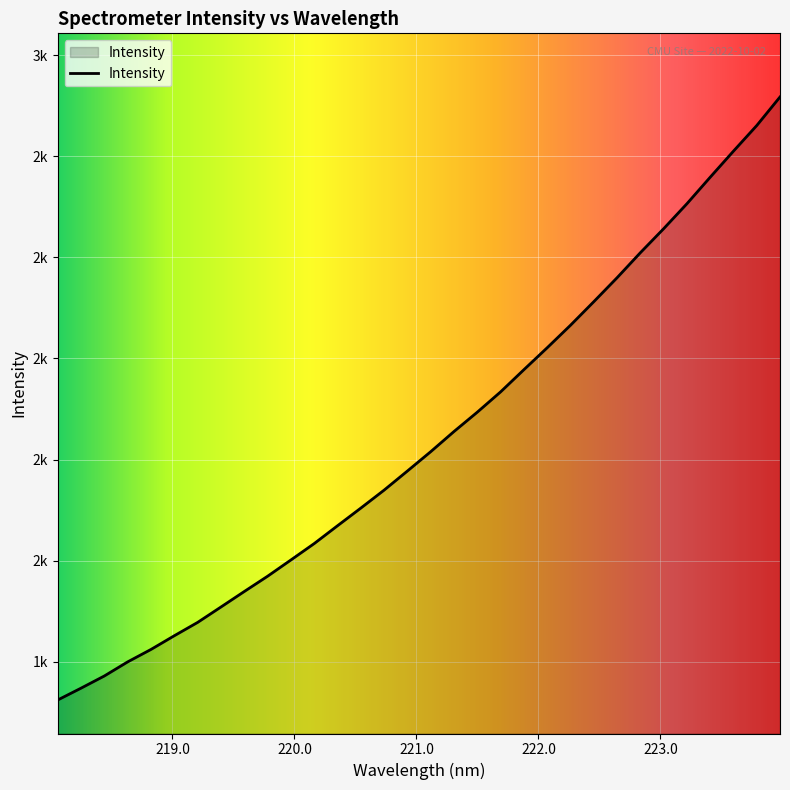

Which category has the highest value across all series?

223.9802